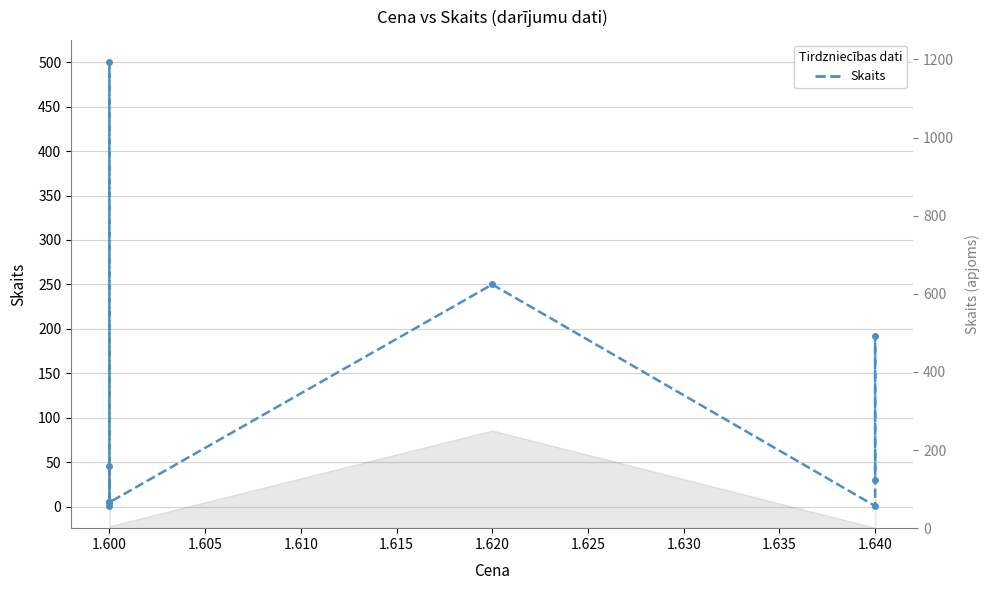

True or false: the data has more than 1 interior local peaks.

True